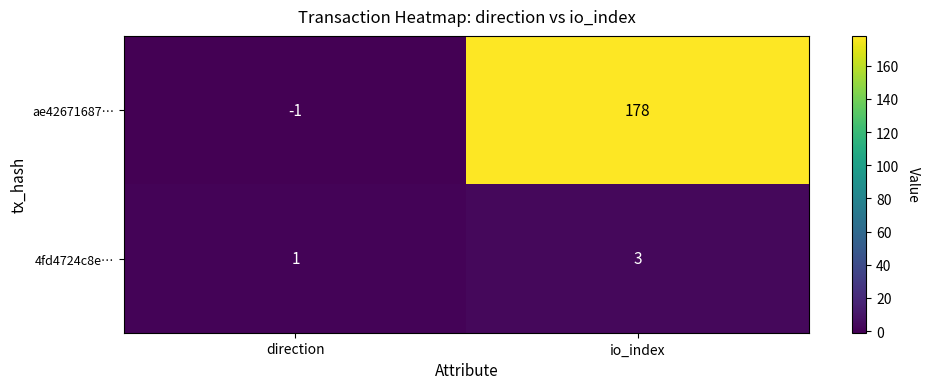

At which category does the chart reach its peak across all series?

io_index